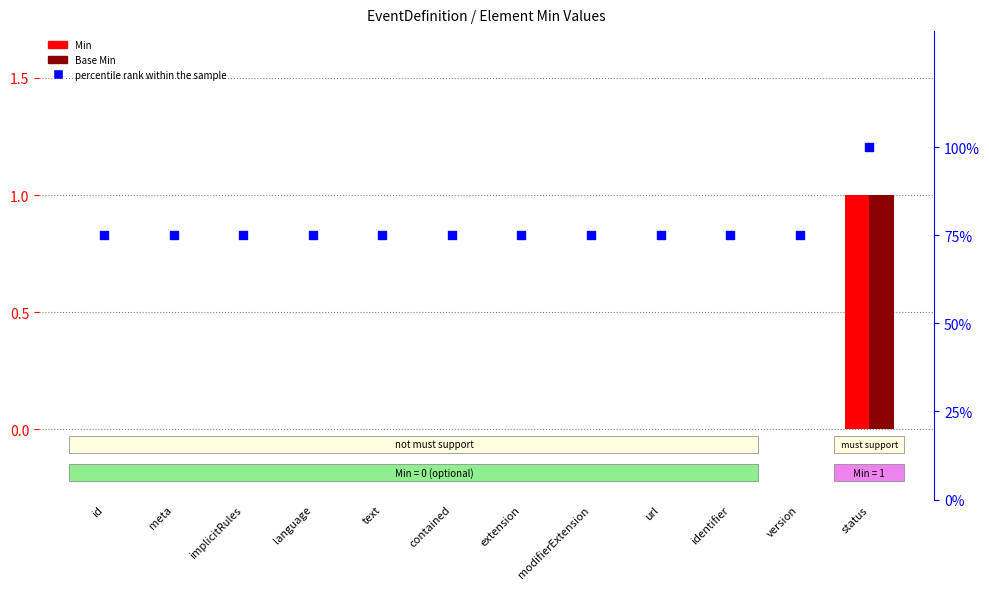

At which category is the sum across all series the highest?

status